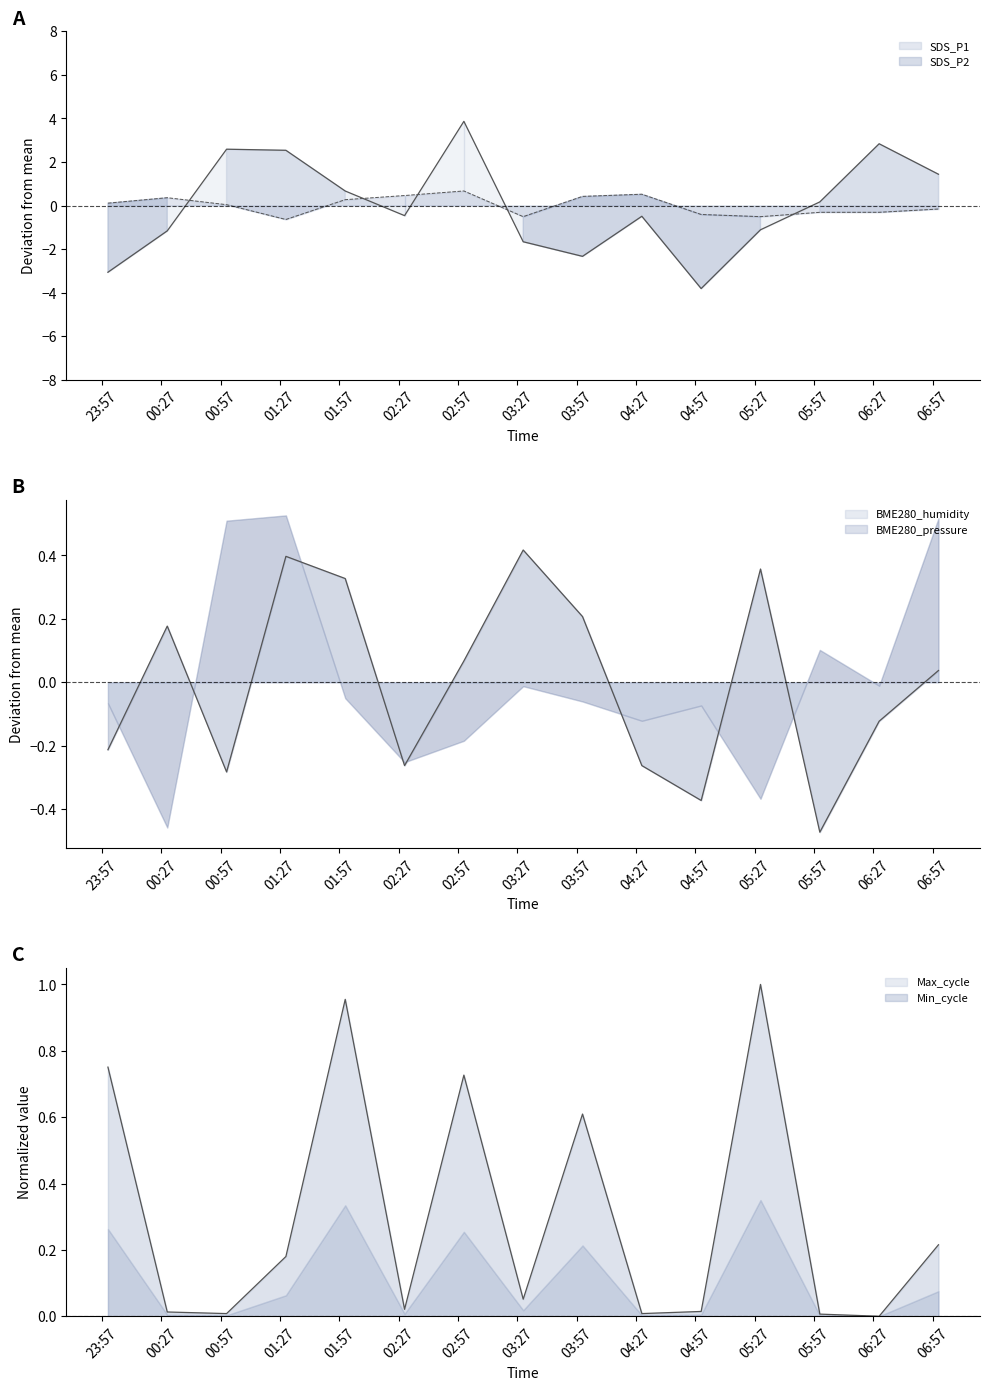

What position from the left is 2023/10/27 01:30?

4